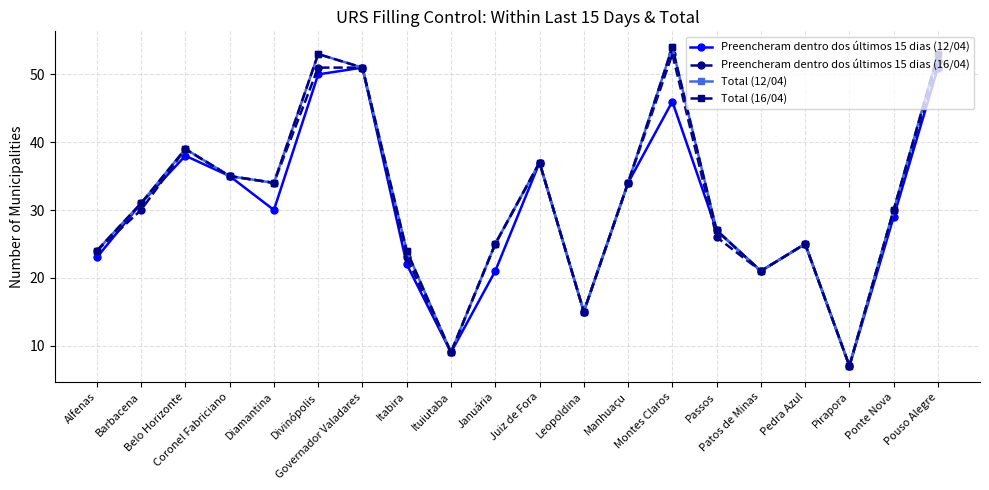

The value of Preencheram dentro dos últimos 15 dias (12/04) at Alfenas is 23. True or false?

True